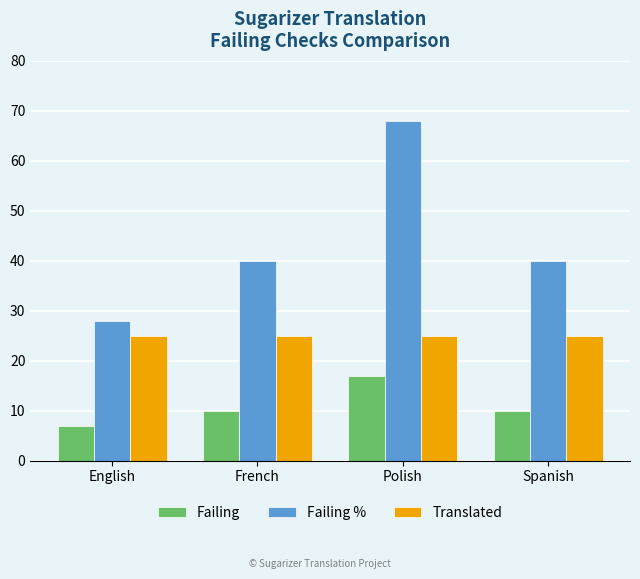

What position from the left is Polish?

3